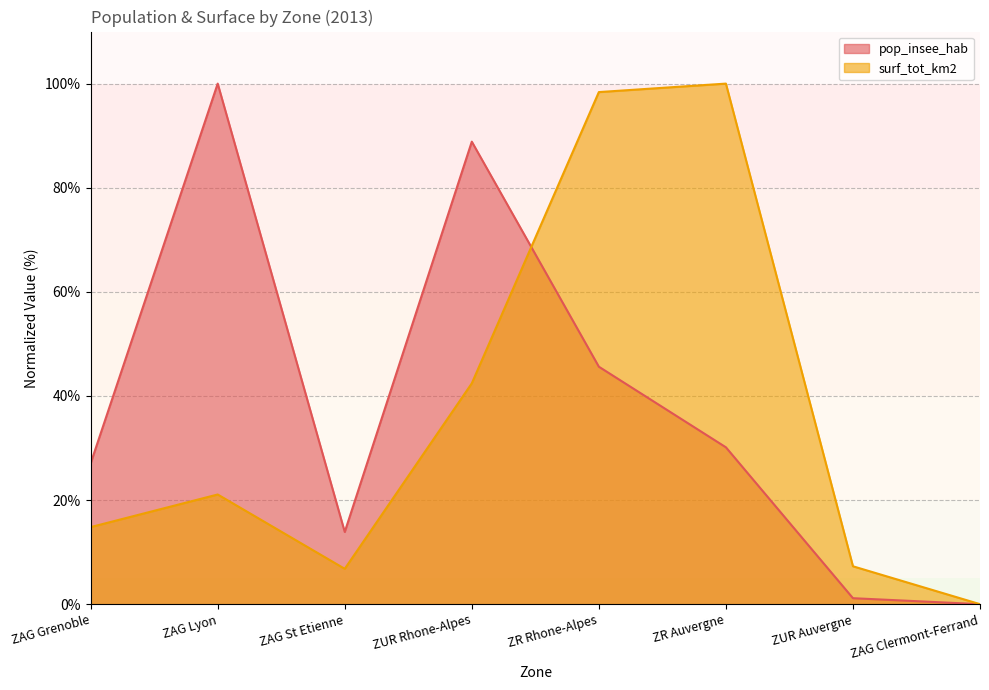

The value of pop_insee_hab at ZUR Auvergne is 1.1. True or false?

True